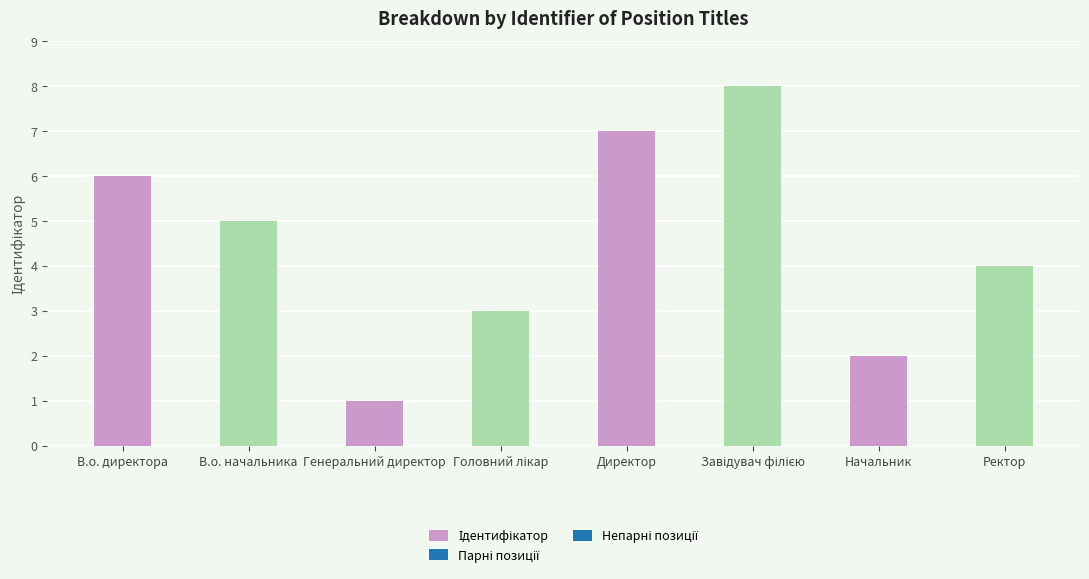

Does the chart contain stacked bars?

No